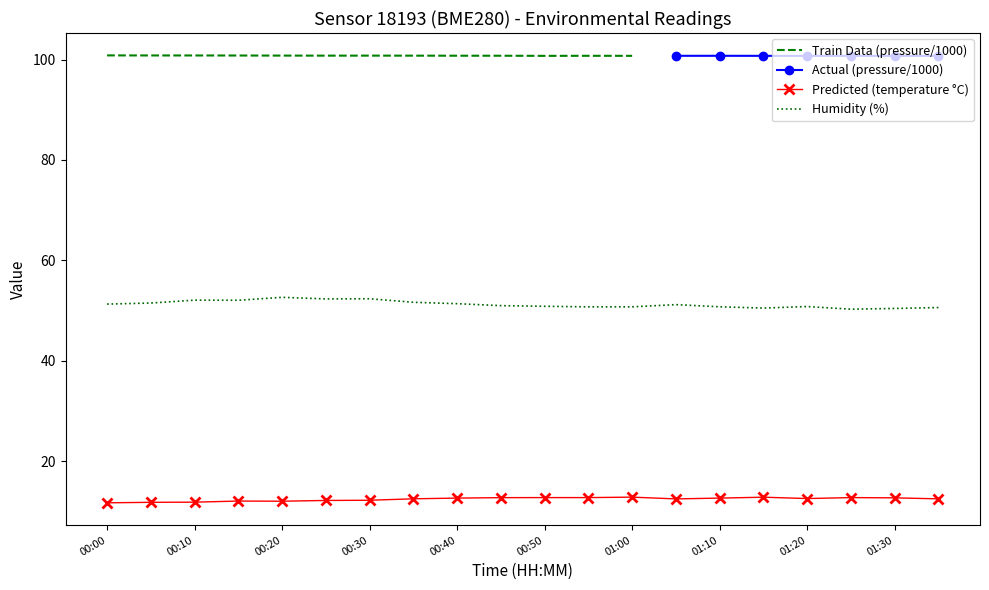

In temperature, how many points are higher than both neighbors (excluding endpoints)?

4